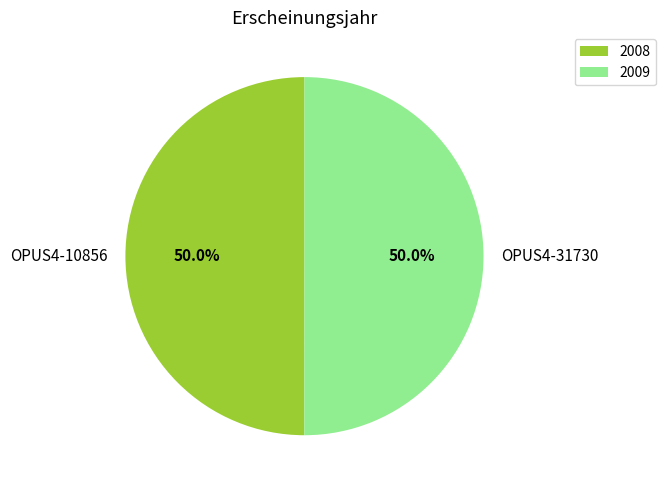

Combined, do OPUS4-31730 and OPUS4-10856 account for over 50%?

Yes